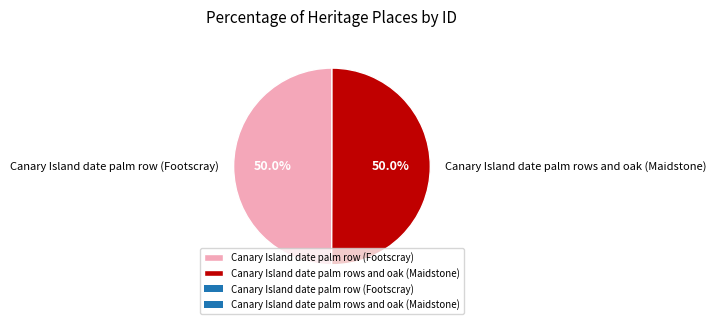

To the nearest percent, what portion does Canary Island date palm row (Footscray) represent?

50%